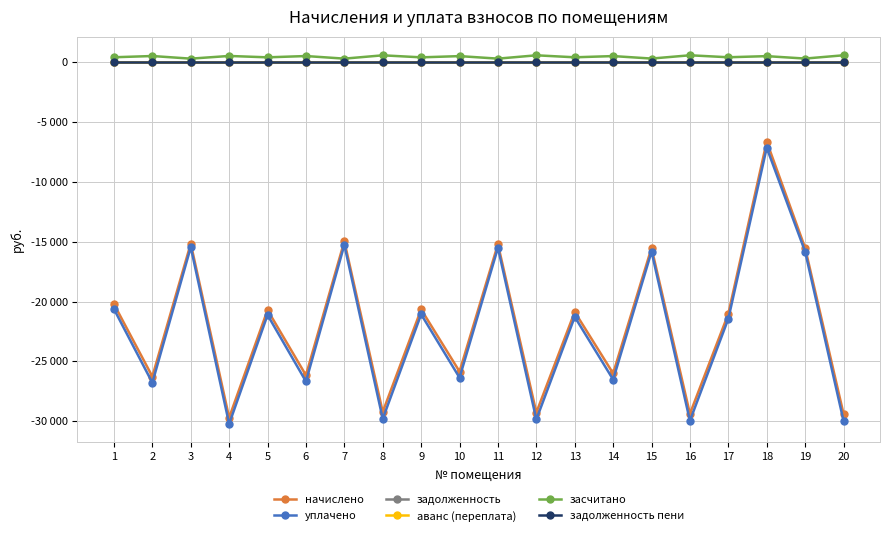

Which series has the widest spread of values?

уплачено